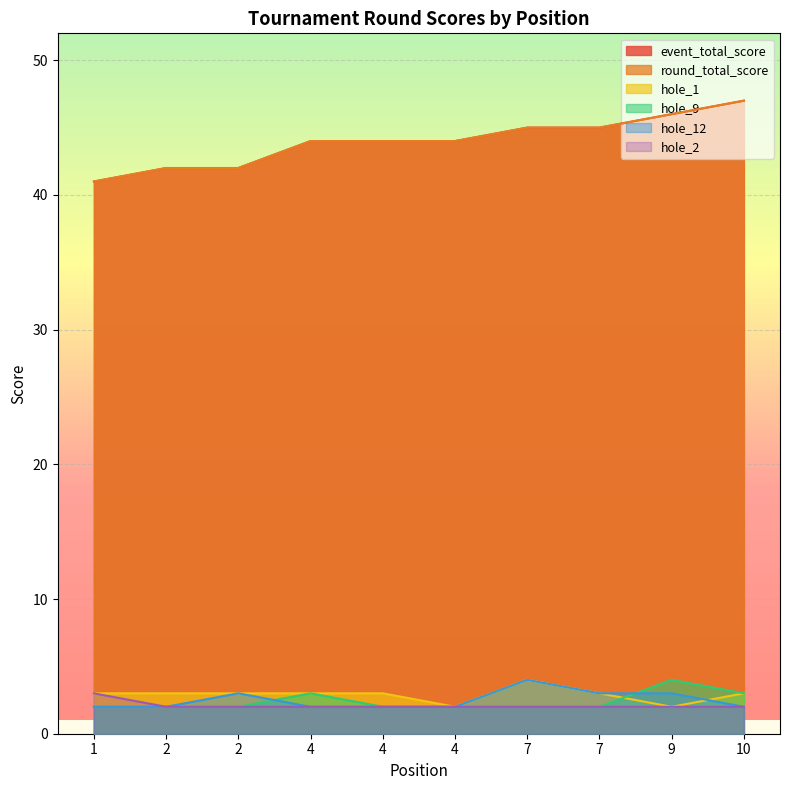

What is the value of the hole_2 point at the 10th from the left?

2